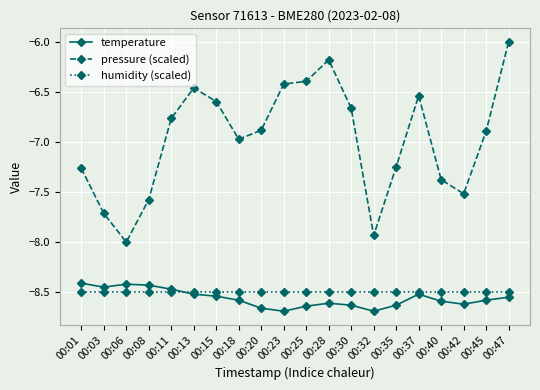

True or false: pressure (scaled) and temperature cross at least once.

False